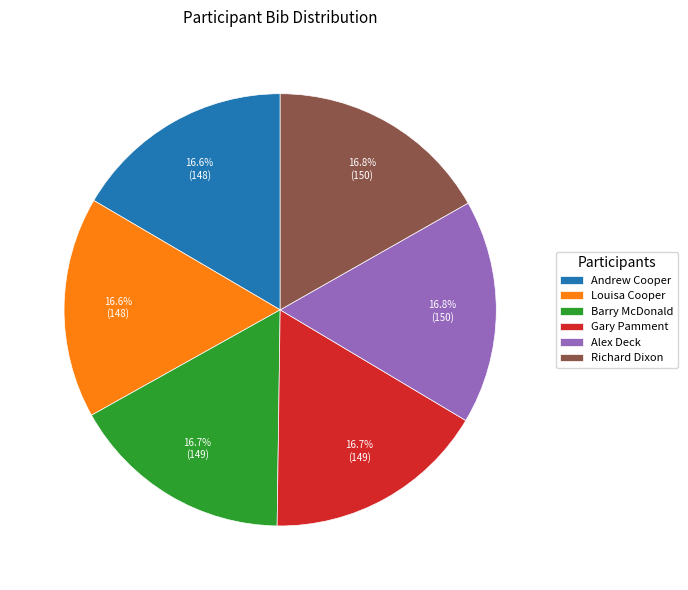

How many segments does this pie chart have?

6